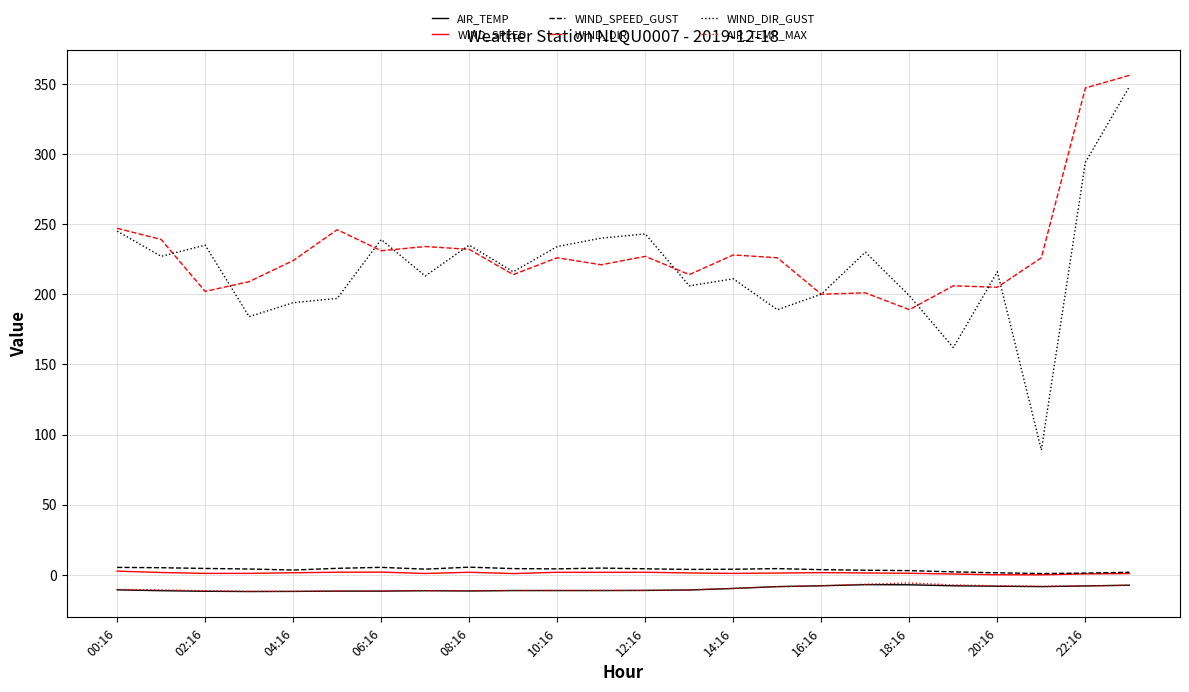

What is the sum of all WIND_SPEED values?

30.7